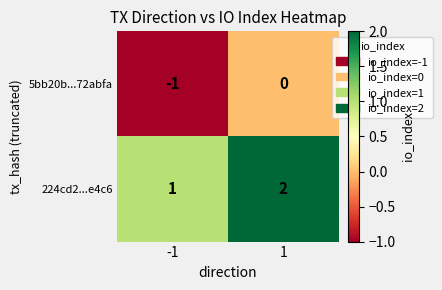

Reading left to right, list all the values displayed in this chart.

5bb20b...72abfa: -1=-1	1=0
224cd2...e4c6: -1=1	1=2